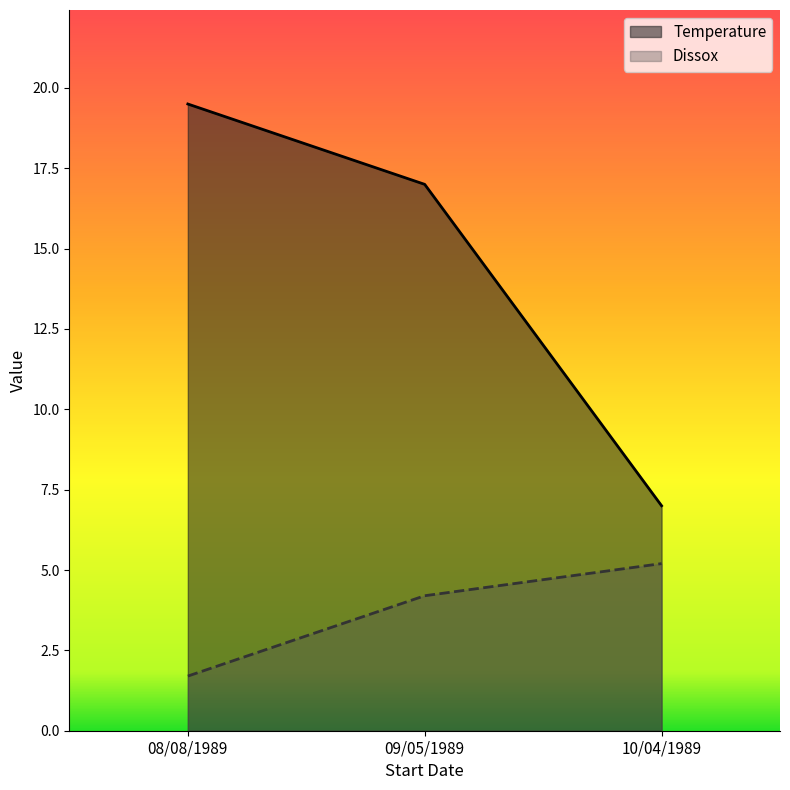

The Temperature series shows 10.4 at 08/08/1989. True or false?

False